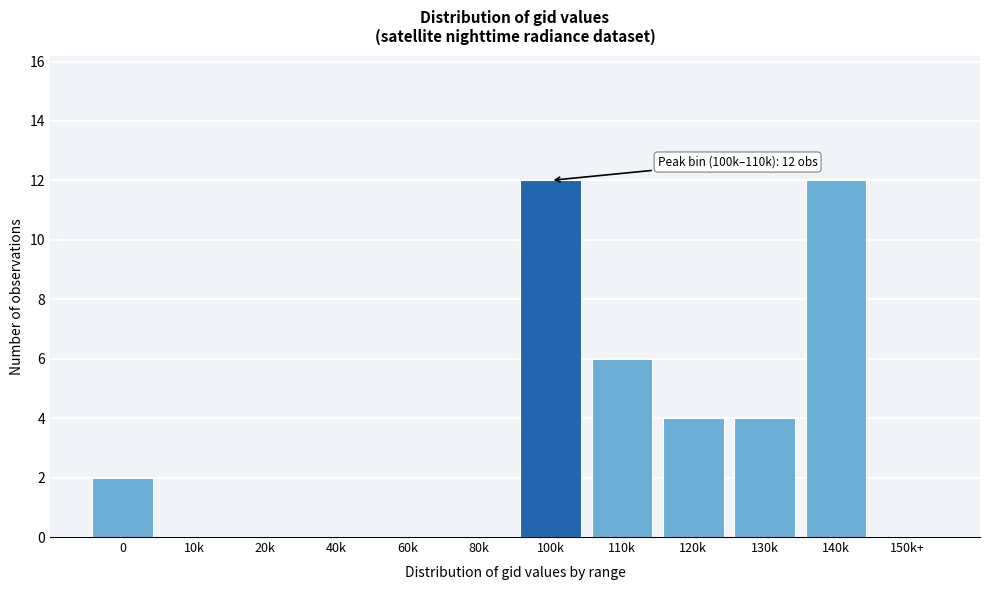

Reading left to right, transcribe all the data shown in this chart.

0=2	10k=0	20k=0	40k=0	60k=0	80k=0	100k=12	110k=6	120k=4	130k=4	140k=12	150k+=0